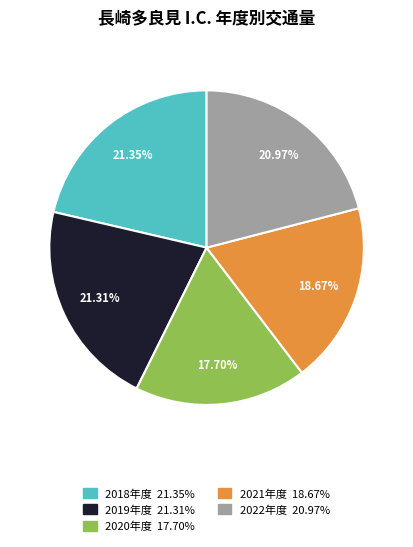

What percentage is the 2019年度 slice, to the nearest percent?

21%